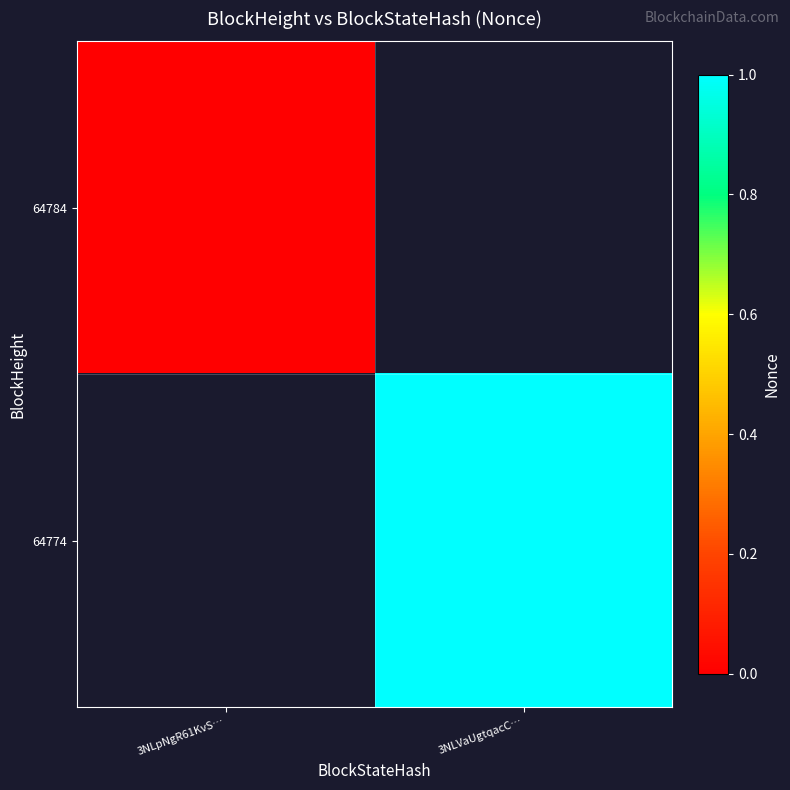

List the series in order of their overall mean, lowest first.

64784, 64774